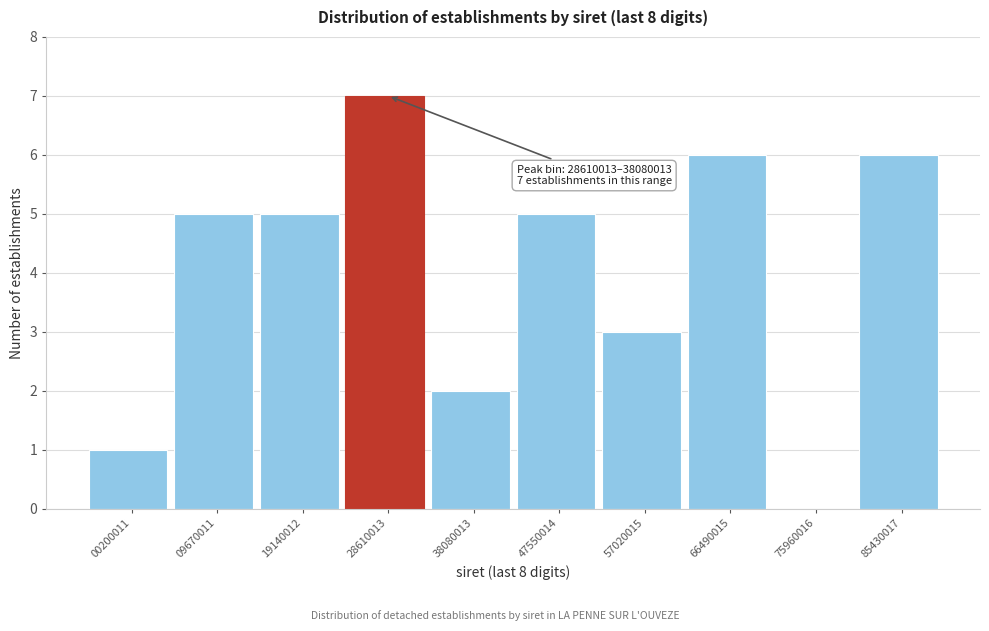

Reading right to left, what are all the values shown in this chart?

85430017=6	75960016=0	66490015=6	57020015=3	47550014=5	38080013=2	28610013=7	19140012=5	09670011=5	00200011=1